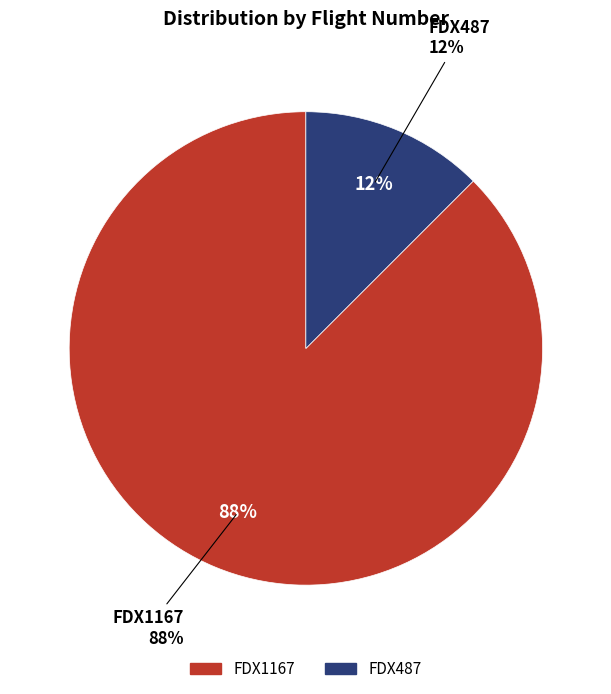

To the nearest percent, what portion does FDX487 represent?

12%